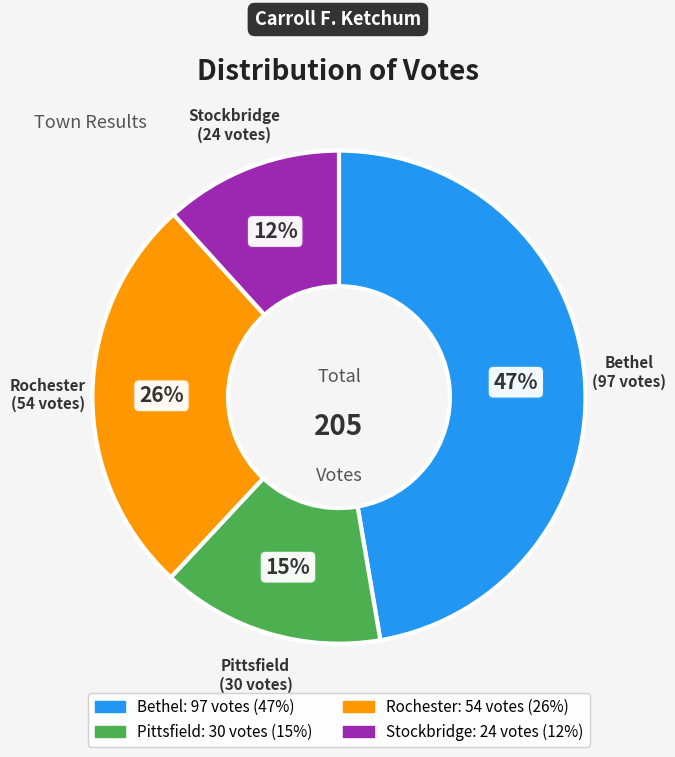

To the nearest percent, what percentage of the pie is Rochester?

26%